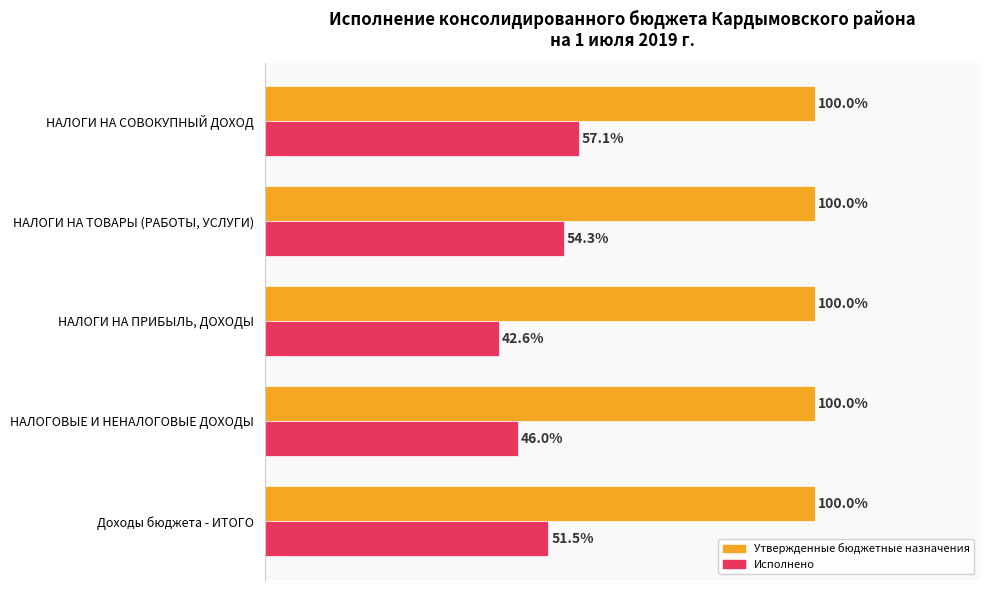

Which series has the largest range (max minus min)?

Исполнено